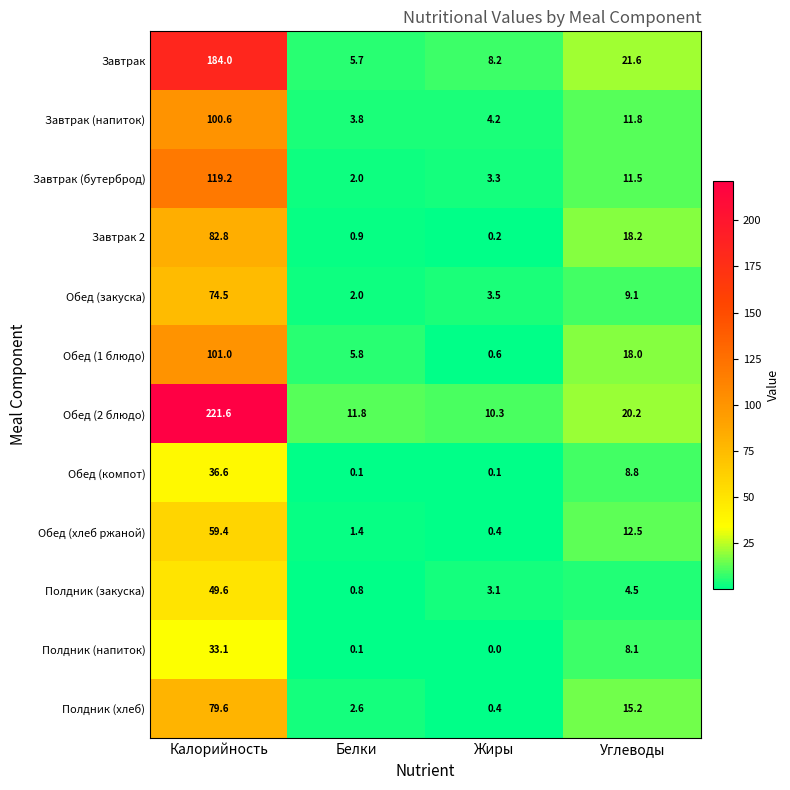

What is the sum of the Обед (хлеб ржаной) values at Жиры and Белки?

1.8